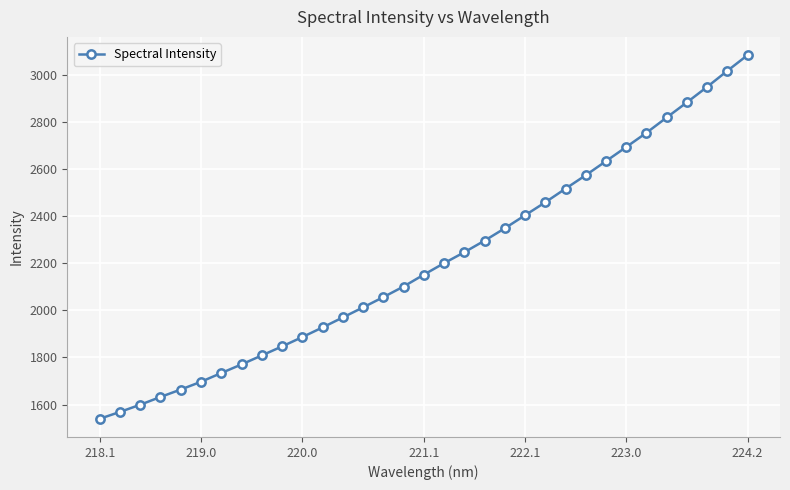

What is the value of the 9th point from the left?

1808.5